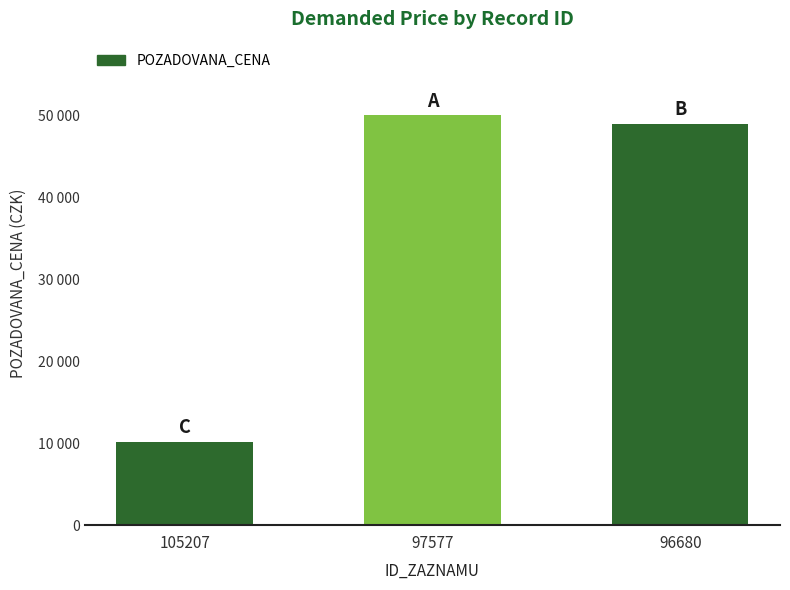

Which category has the highest value across all series?

97577